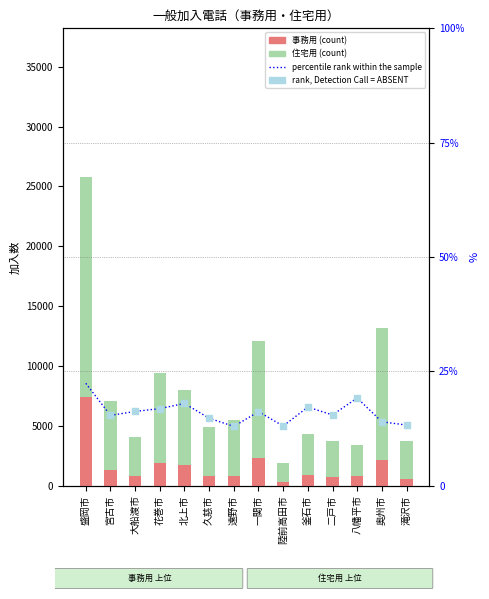

Which series has the largest total across all categories?

住宅用